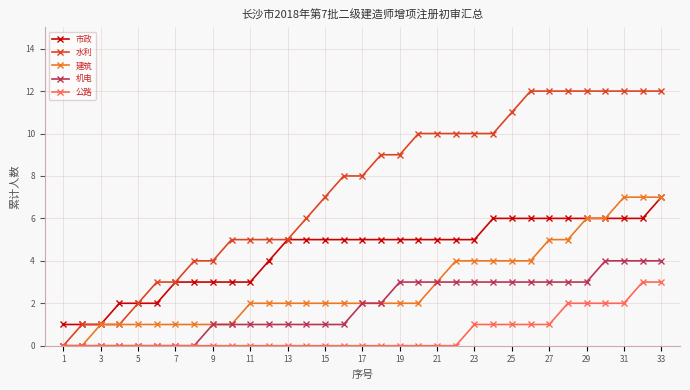

True or false: 市政 and 机电 cross at least once.

False